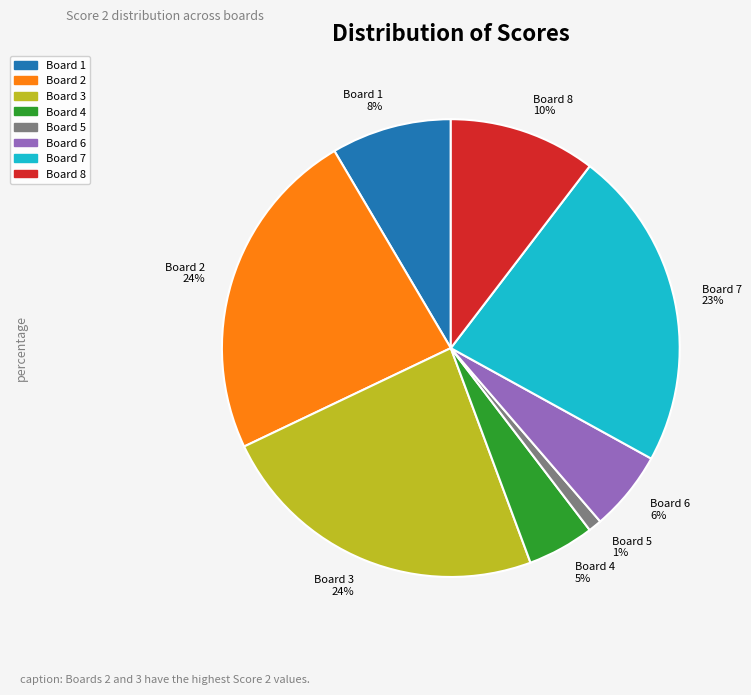

How many slices are in this pie chart?

8